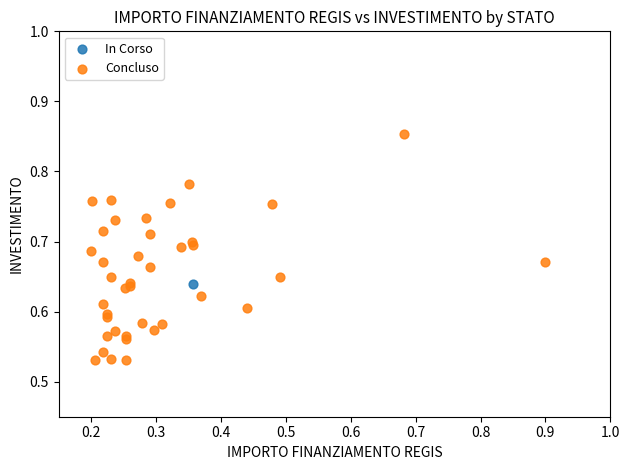

What are all the series names shown in the legend?

In Corso, Concluso